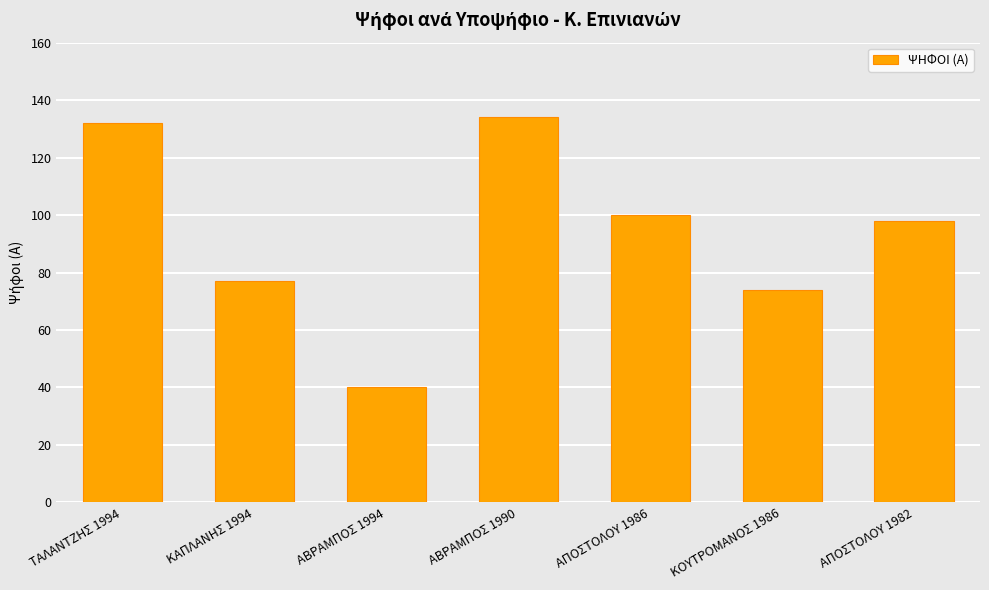

Does the chart contain stacked bars?

No